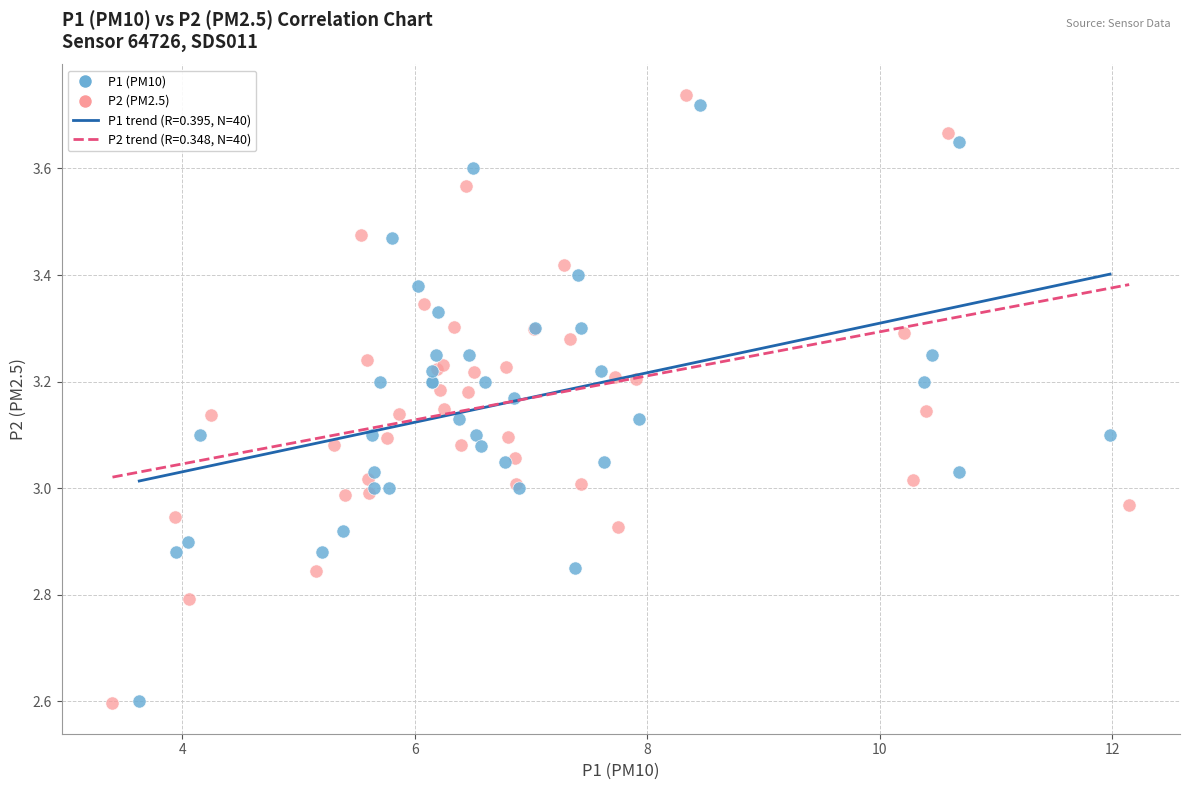

Which series has the widest spread of Y values?

P2 (PM2.5)